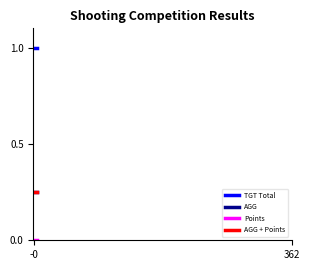

List the series in order of their peak value, highest first.

TGT Total, AGG + Points, AGG, Points